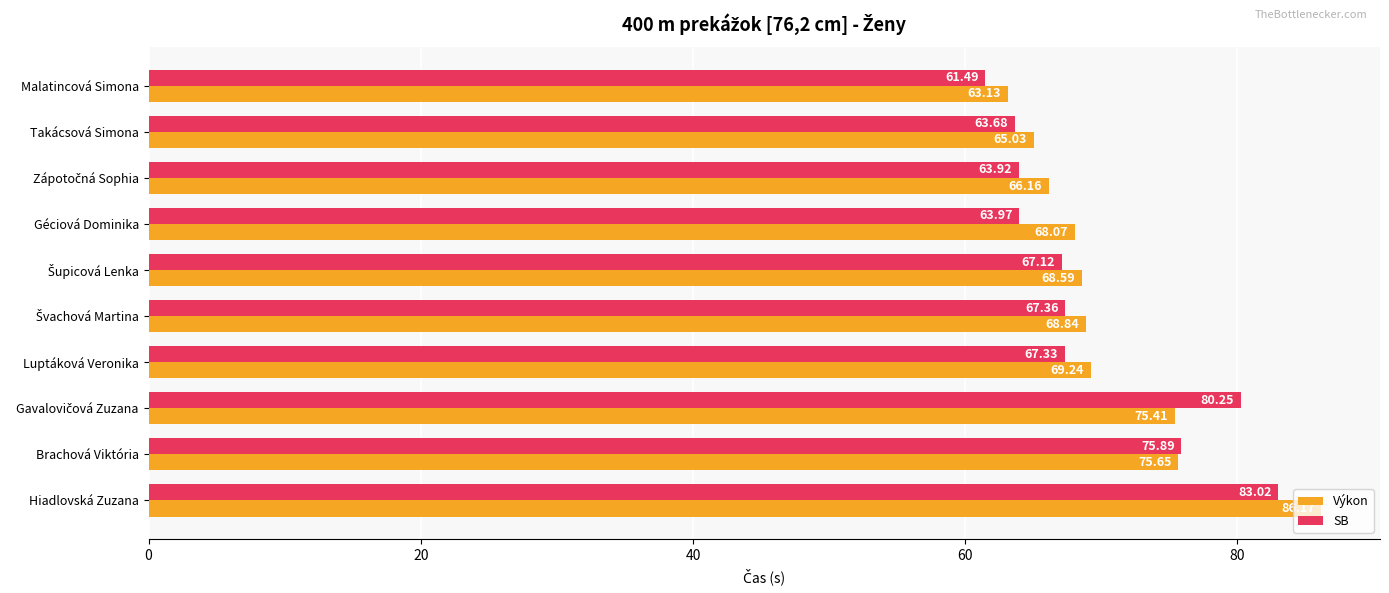

What is the total value across all series at Hiadlovská Zuzana?

169.2